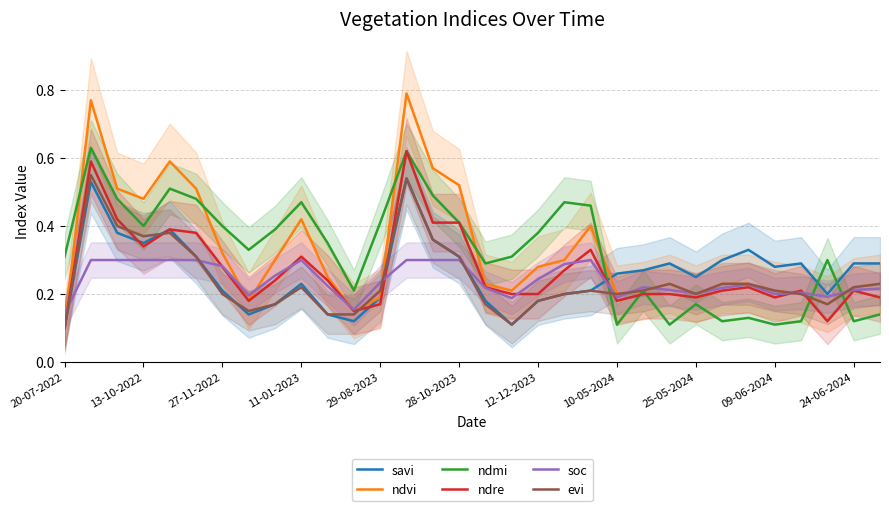

Which category has the lowest value in the ndre series?

20-07-2022